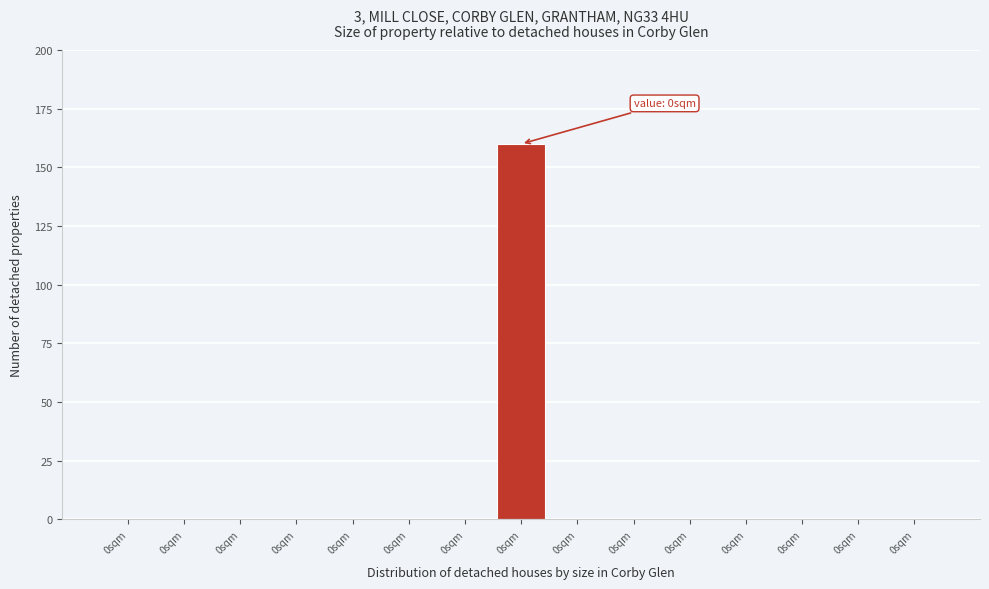

Are the bars horizontal?

No